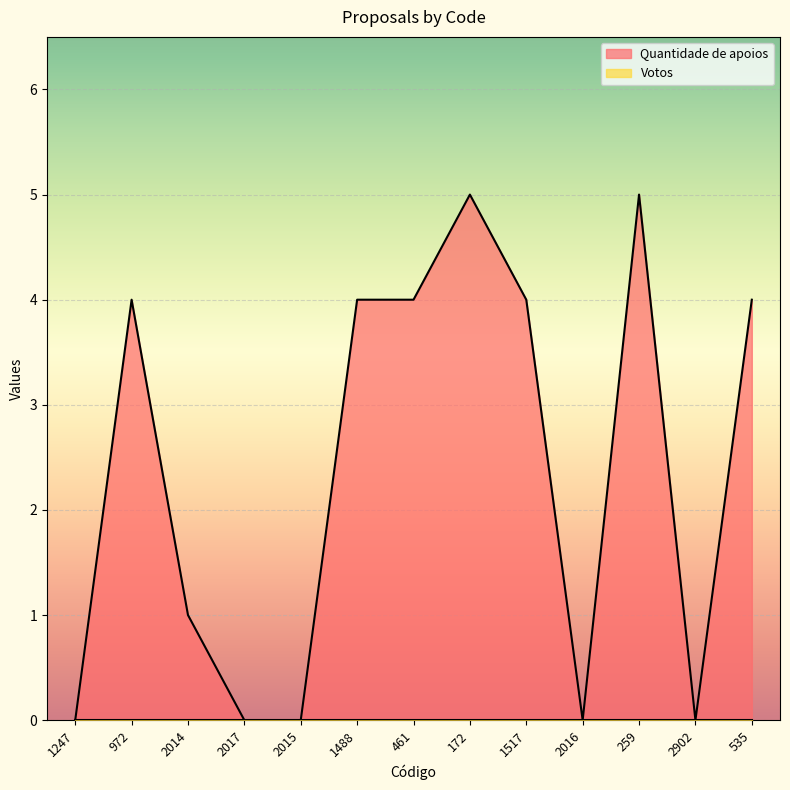

Reading right to left, transcribe all the data shown in this chart.

4	0	5	0	4	5	4	4	0	0	1	4	0